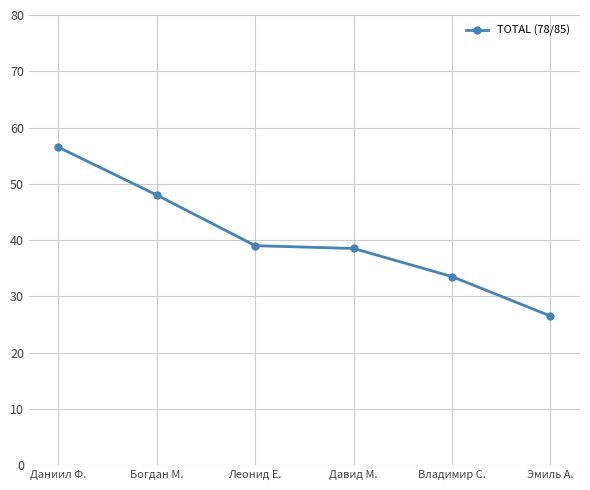

What is the label of the 3rd point from the right?

Давид М.